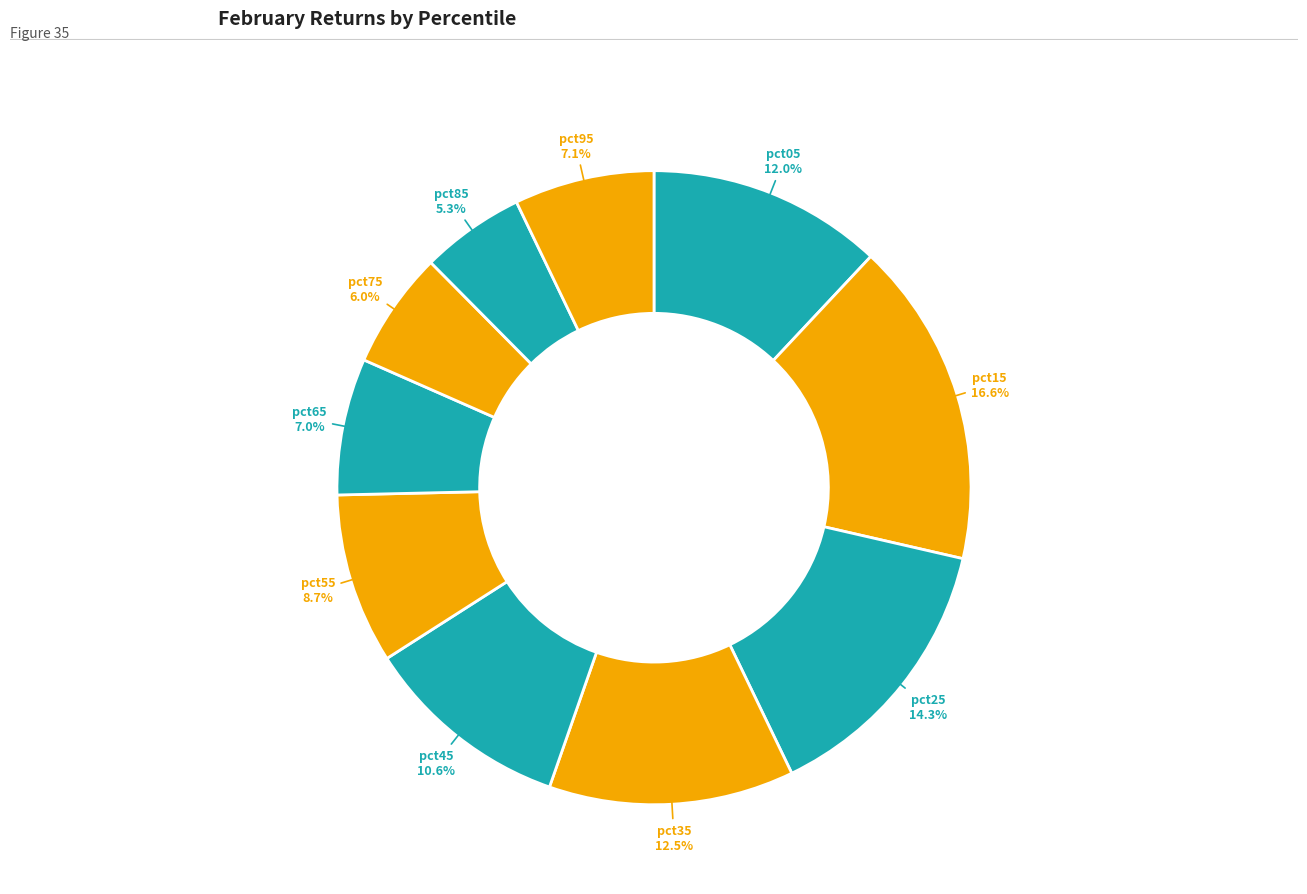

Does pct05 represent more than half of the total?

No